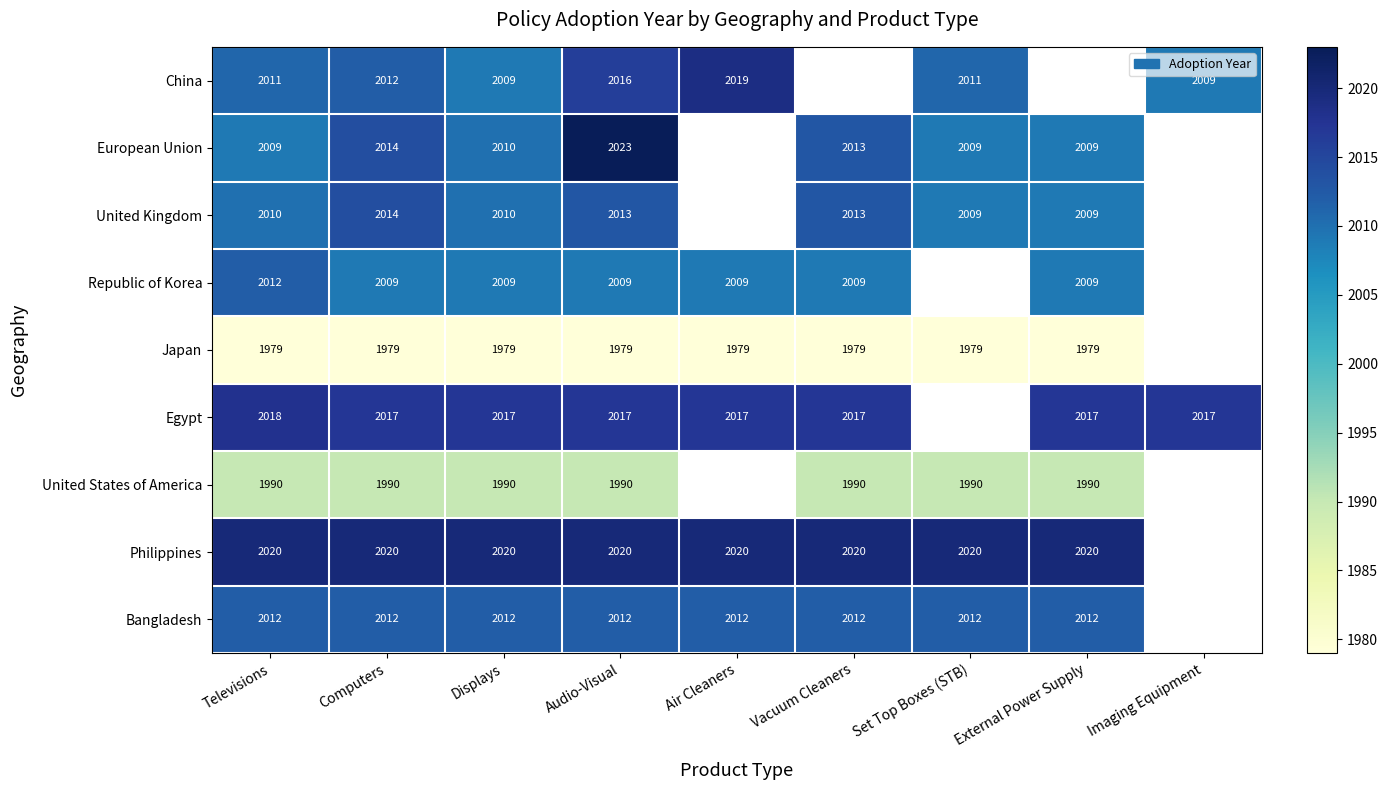

True or false: Egypt has a value of 1323 at Computers.

False